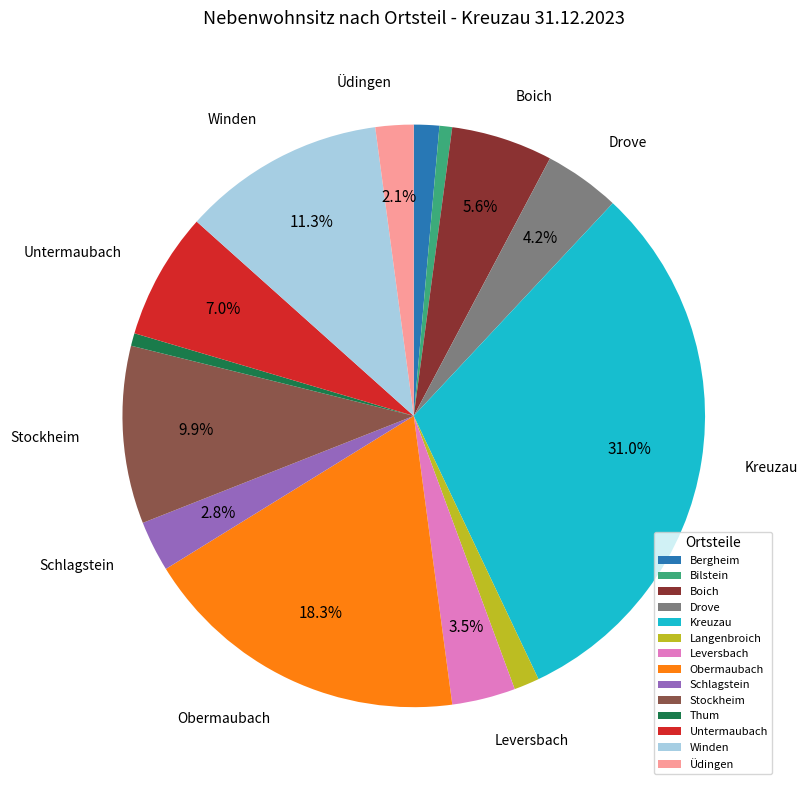

Which category has the biggest portion of the pie?

Kreuzau